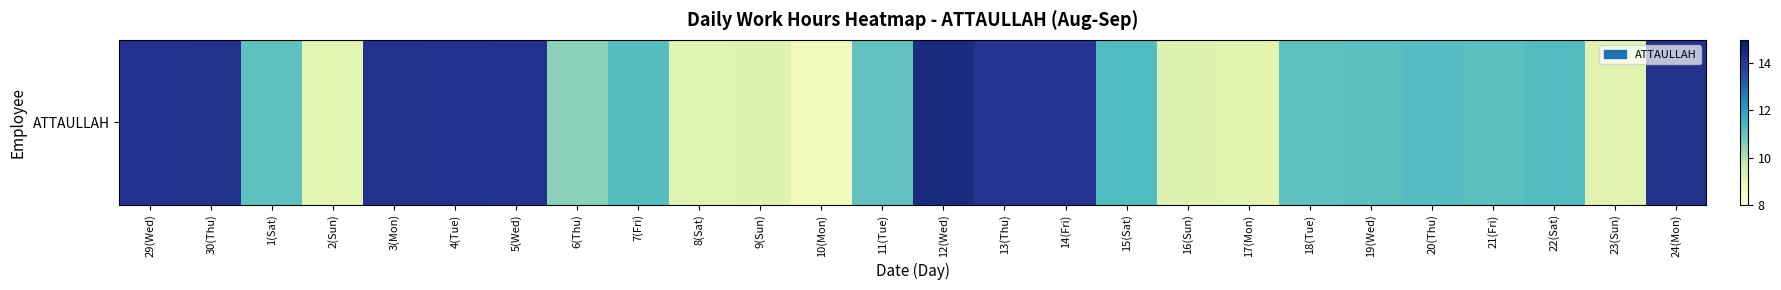

What is the change in value from 4(Tue) to 8(Sat)?

-5.0